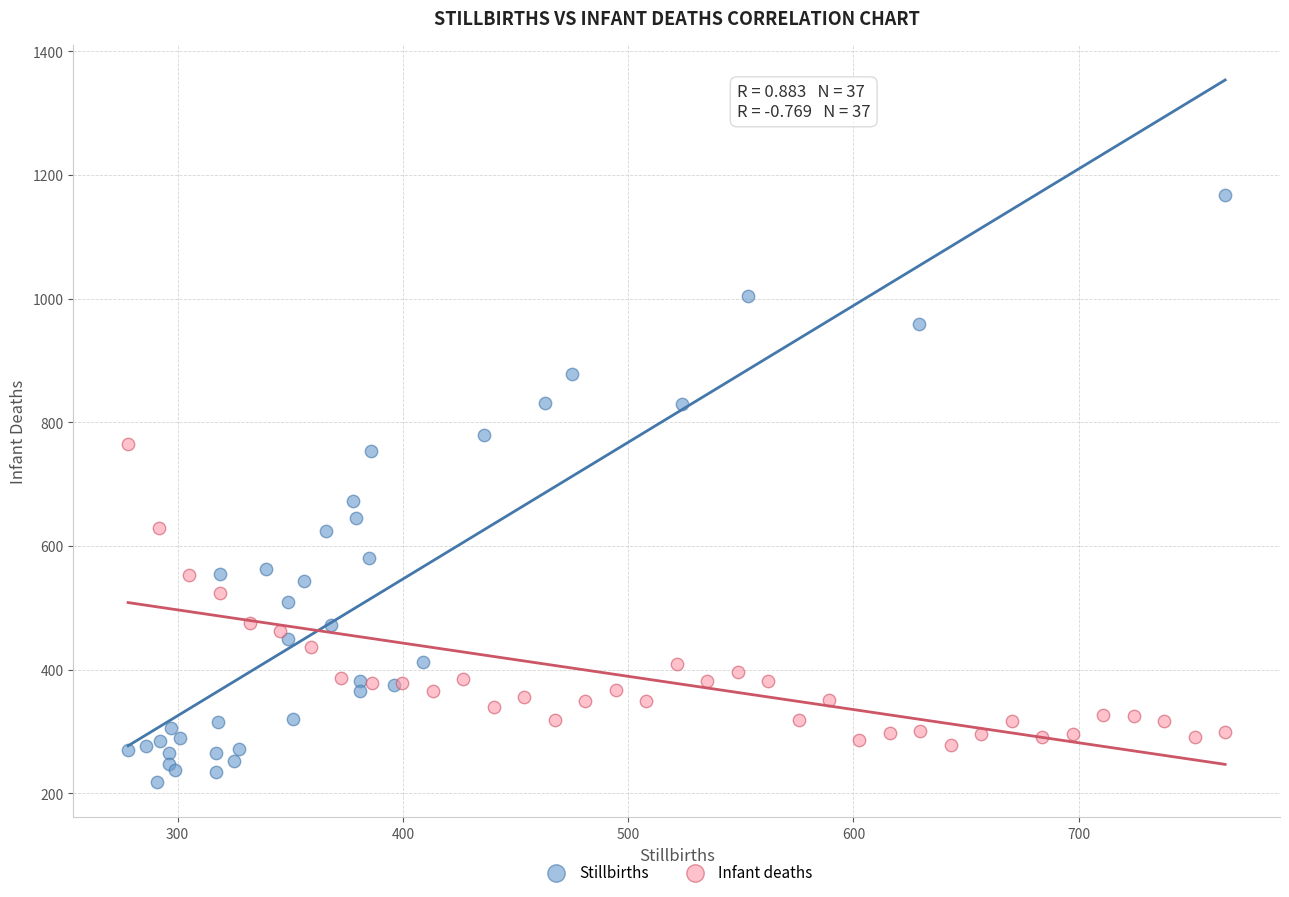

Which series contains the highest Y value?

Stillbirths